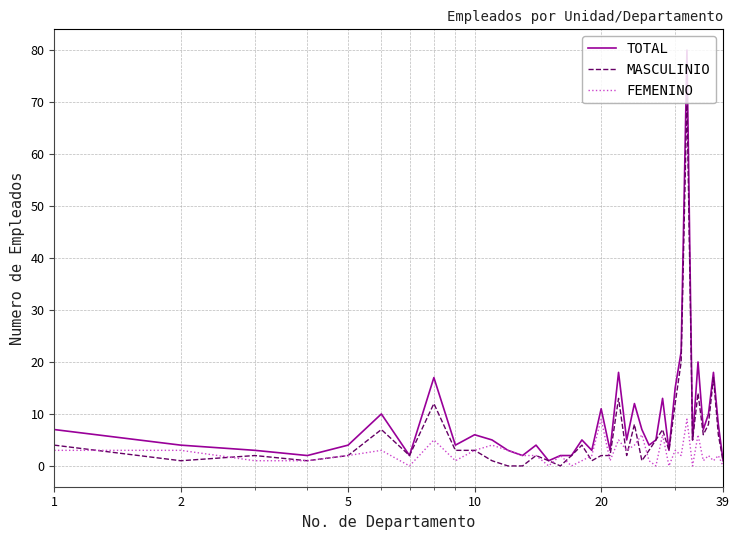

Which series has the widest spread of values?

TOTAL